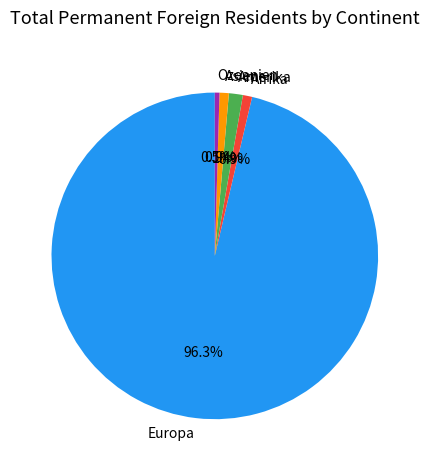

How many slices are in this pie chart?

5